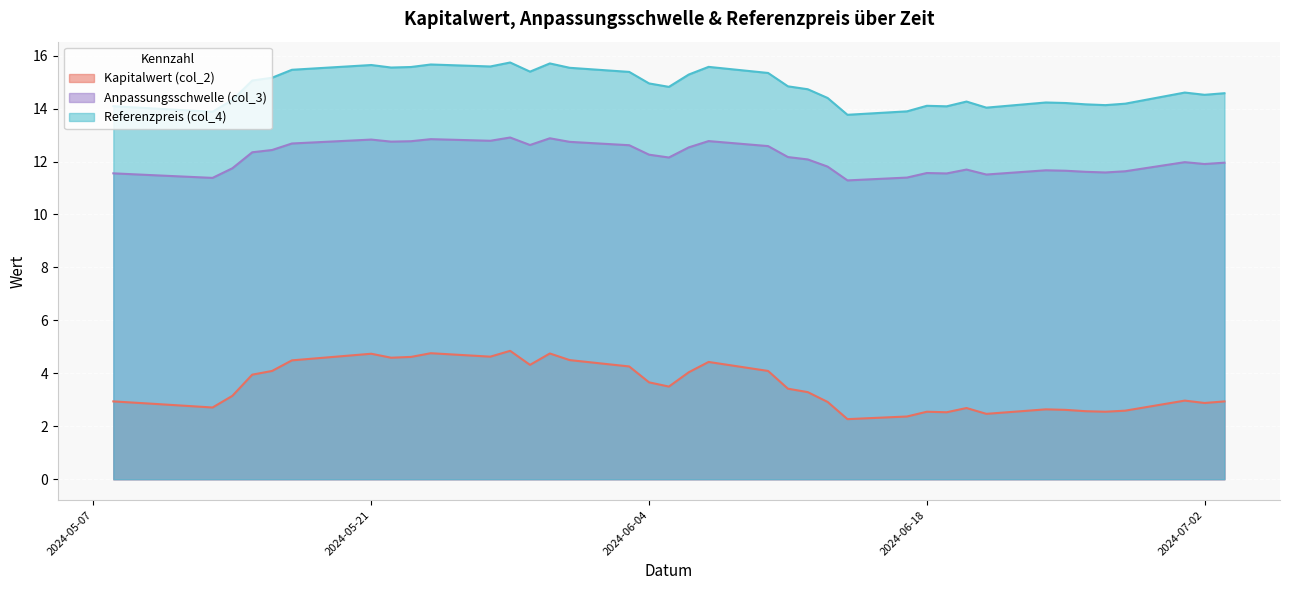

Which series has the largest total across all categories?

Referenzpreis (col_4)